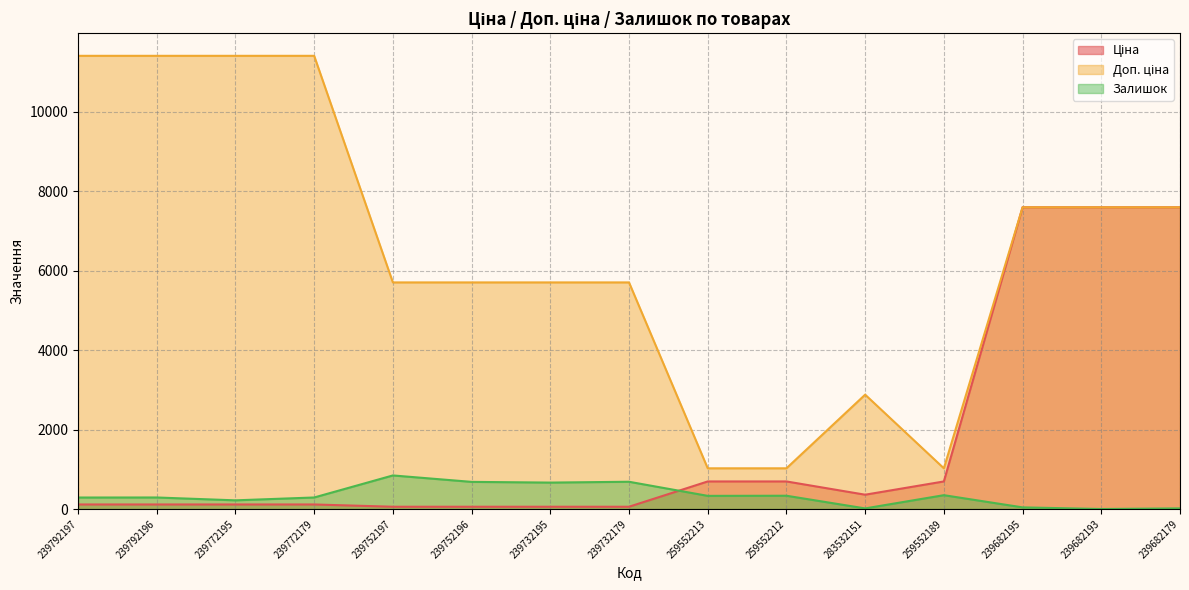

At which label is Залишок closest to 422?

259552189